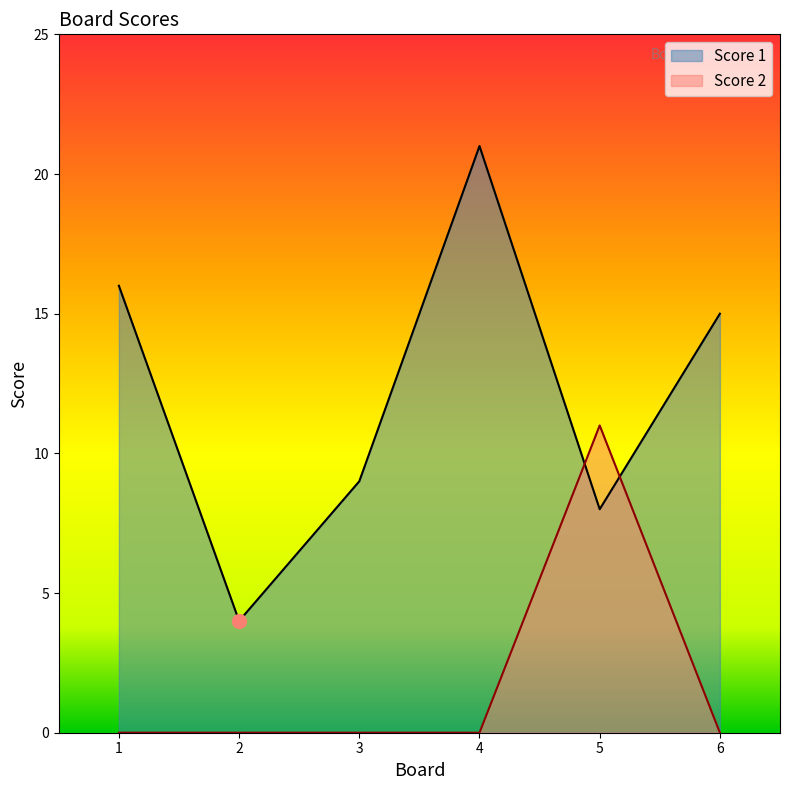

The Score 1 series shows 2 at 3. True or false?

False